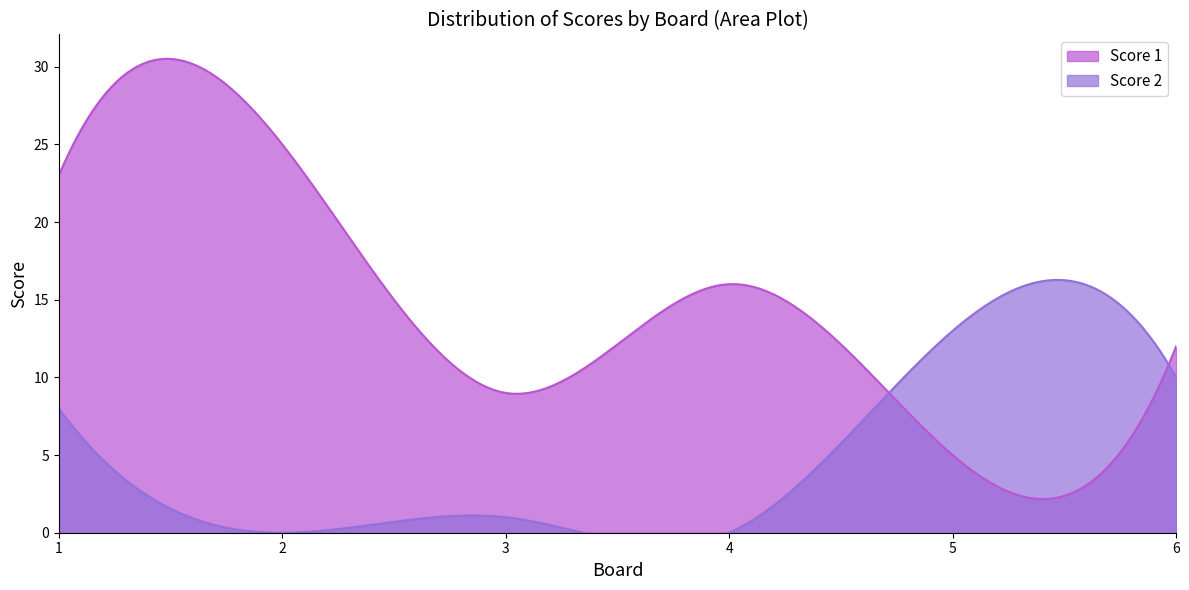

At which category is the sum across all series the highest?

1